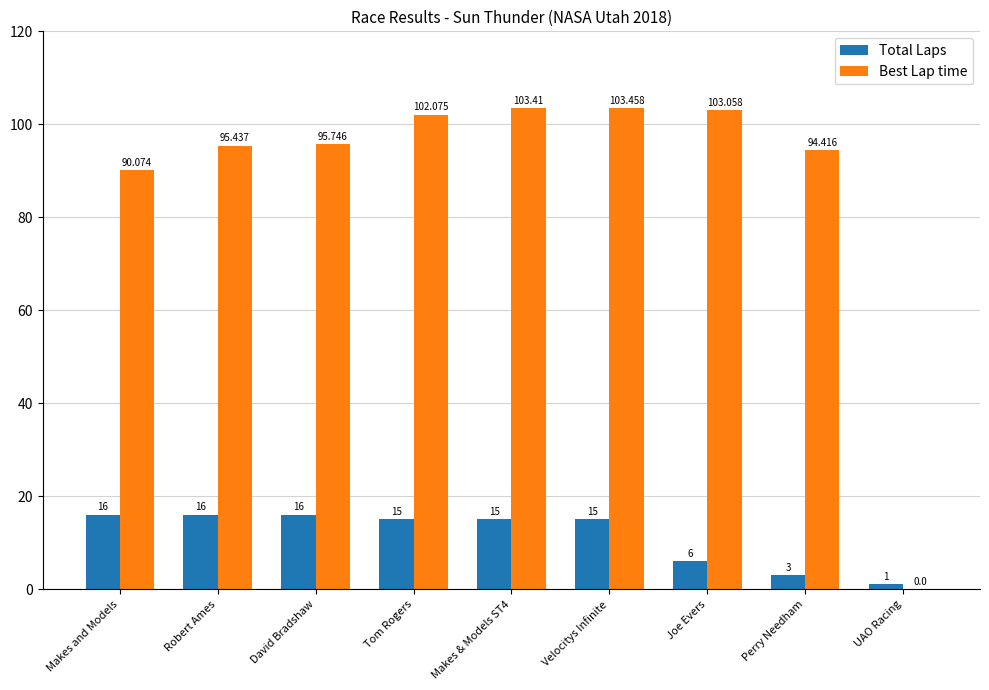

Between David Bradshaw and Perry Needham, which series saw the biggest shift?

Total Laps